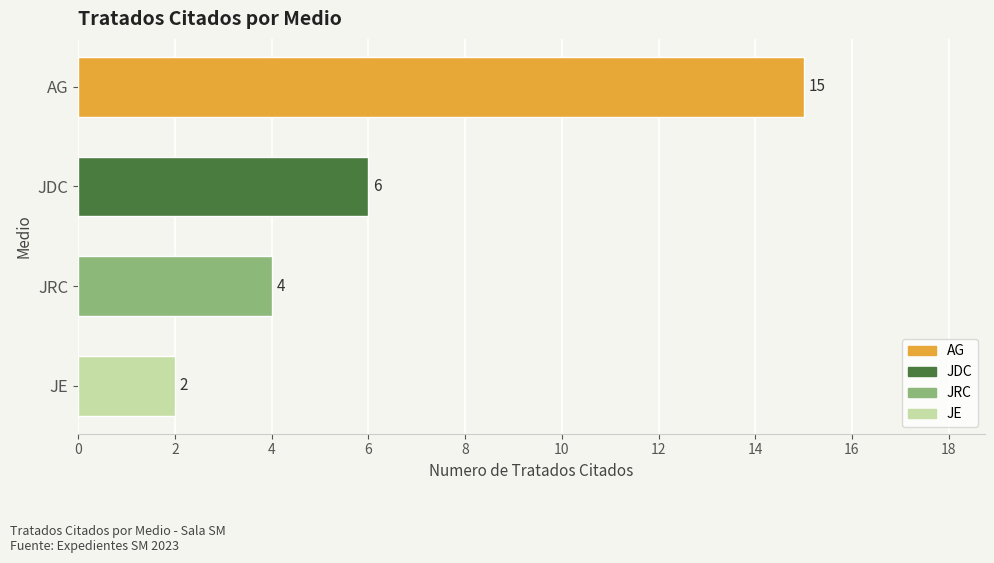

What is the difference between the second highest and minimum values?

4